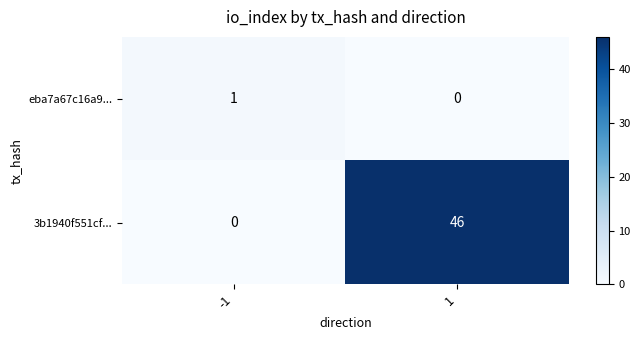

Rank the series by their maximum value, from lowest to highest.

eba7a67c16a9..., 3b1940f551cf...